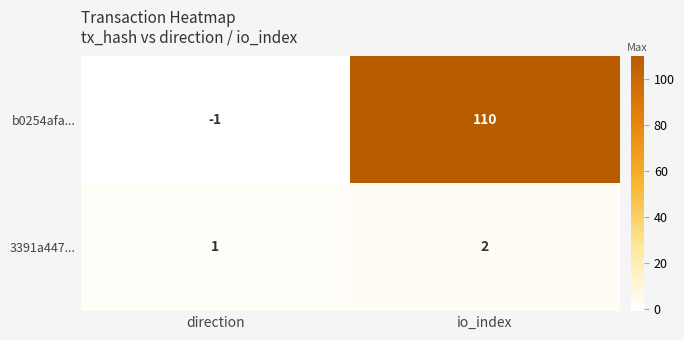

The value of 3391a447... at io_index is 3. True or false?

False